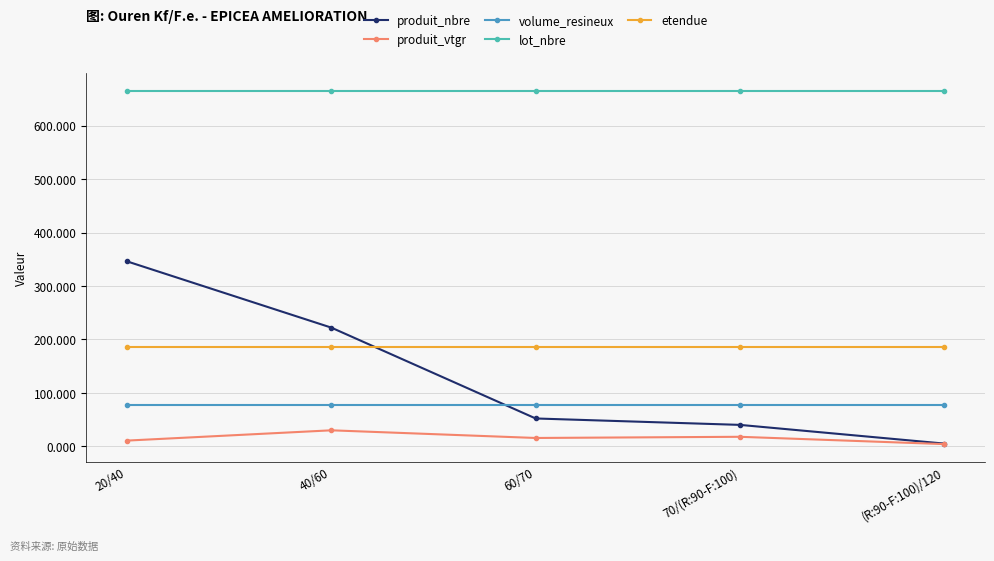

What position from the right is 40/60?

4